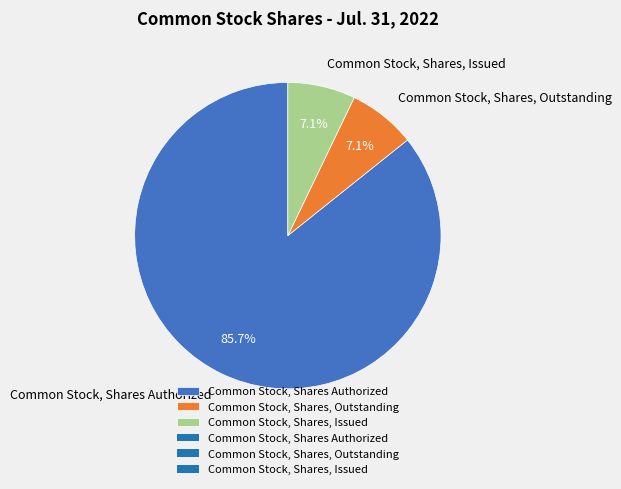

To the nearest percent, what is the difference between the largest and smallest slice percentages?

79%